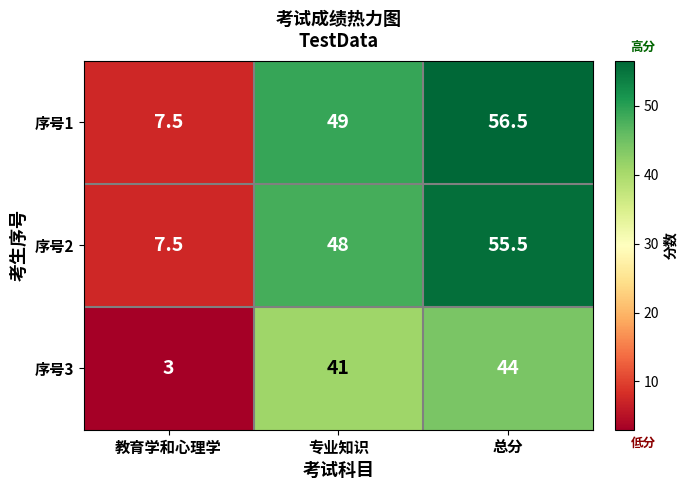

Which series changed the most between 教育学和心理学 and 专业知识?

序号1